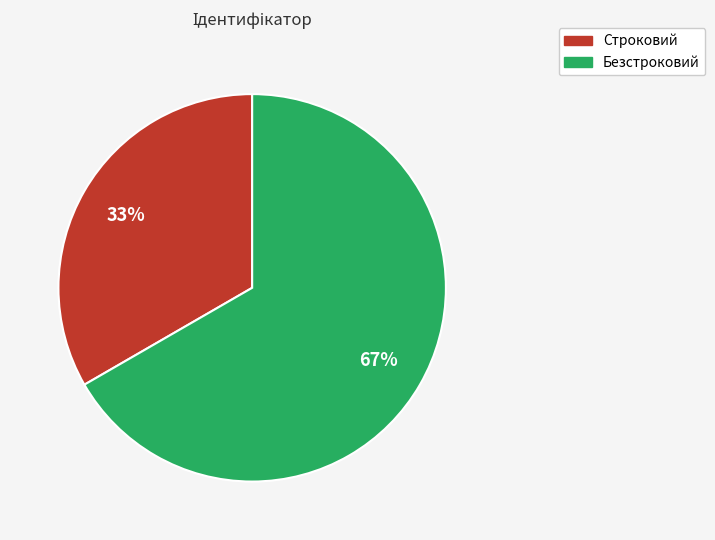

What is the largest slice in the pie chart?

Безстроковий